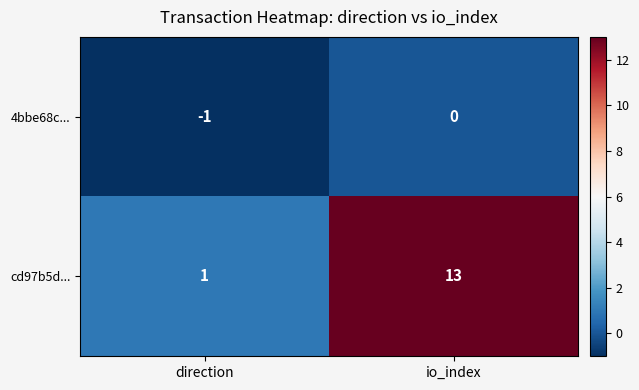

Which series has the largest range (max minus min)?

cd97b5d...